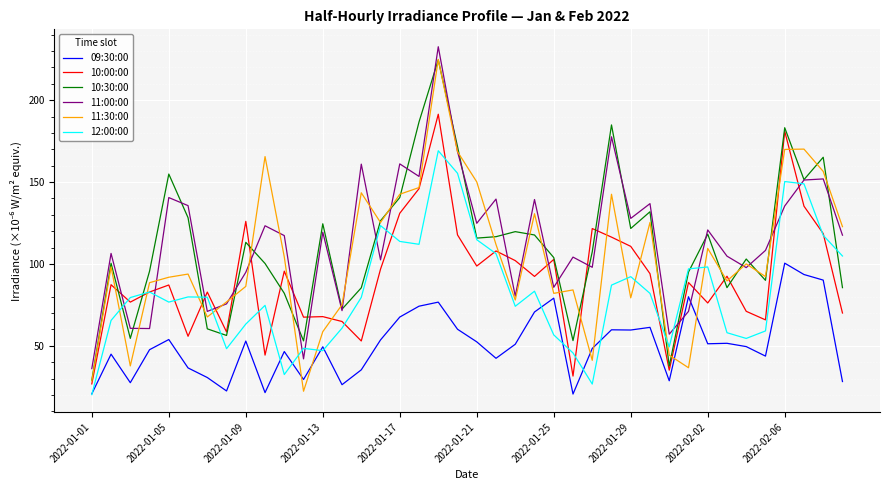

What is the smallest value displayed?

20.2